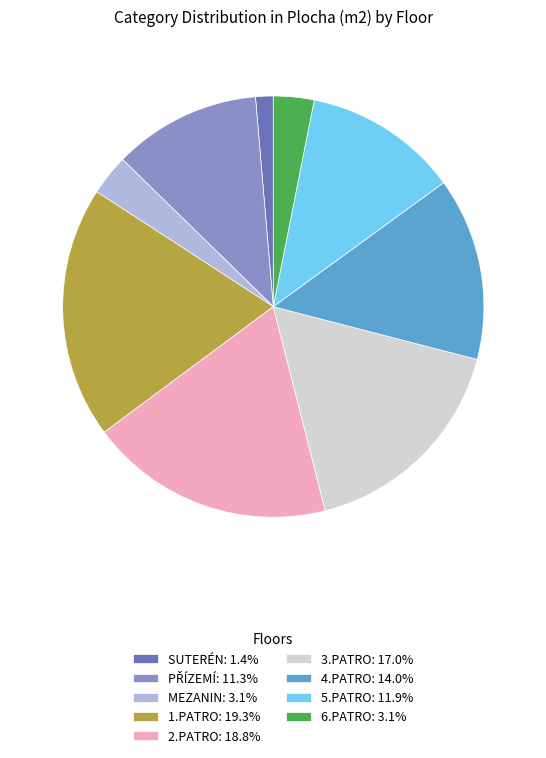

Combined, do 4.PATRO and 5.PATRO account for over 50%?

No